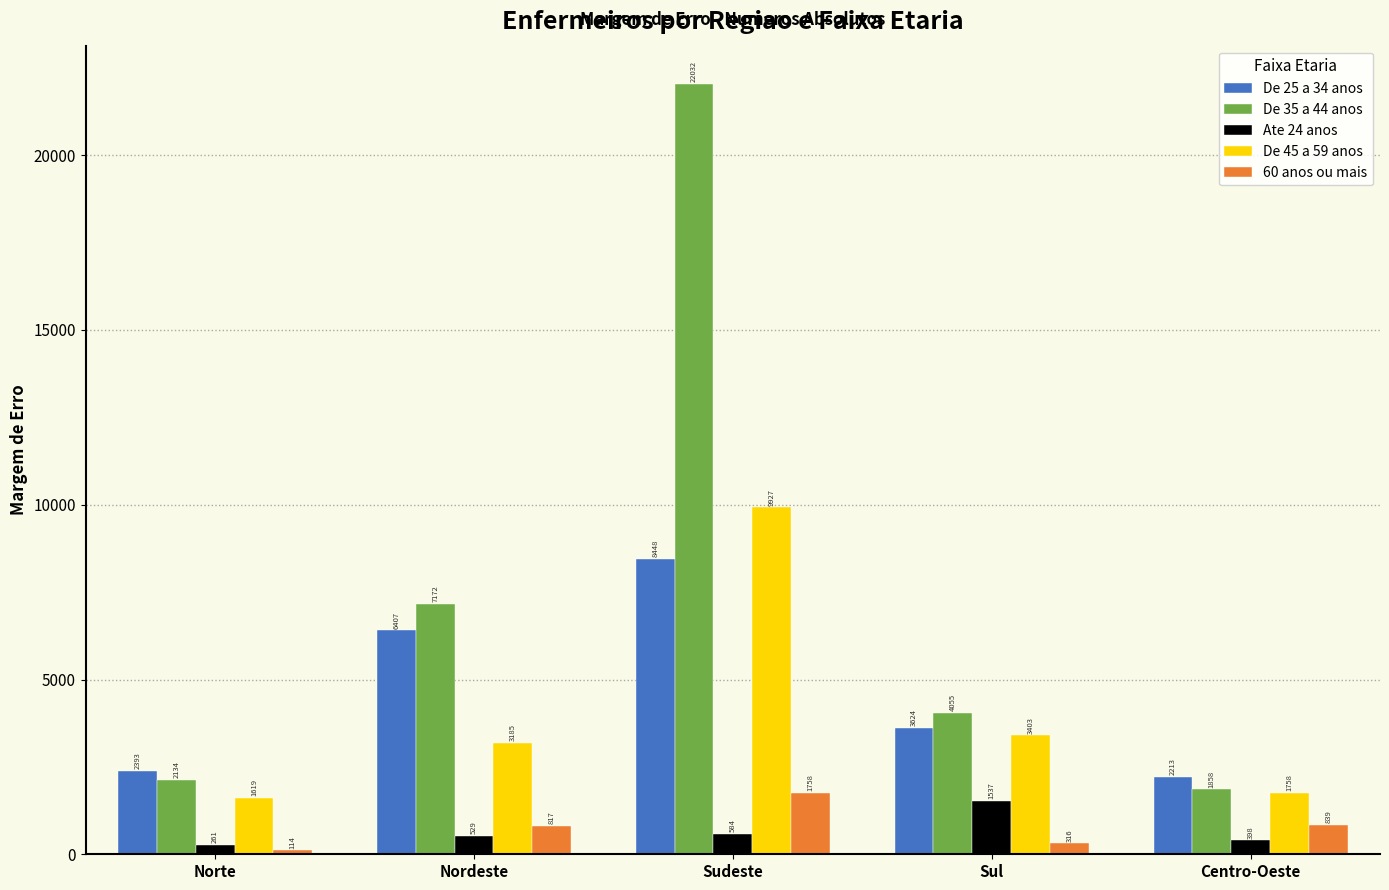

At which label is 60 anos ou mais closest to 935?

Centro-Oeste